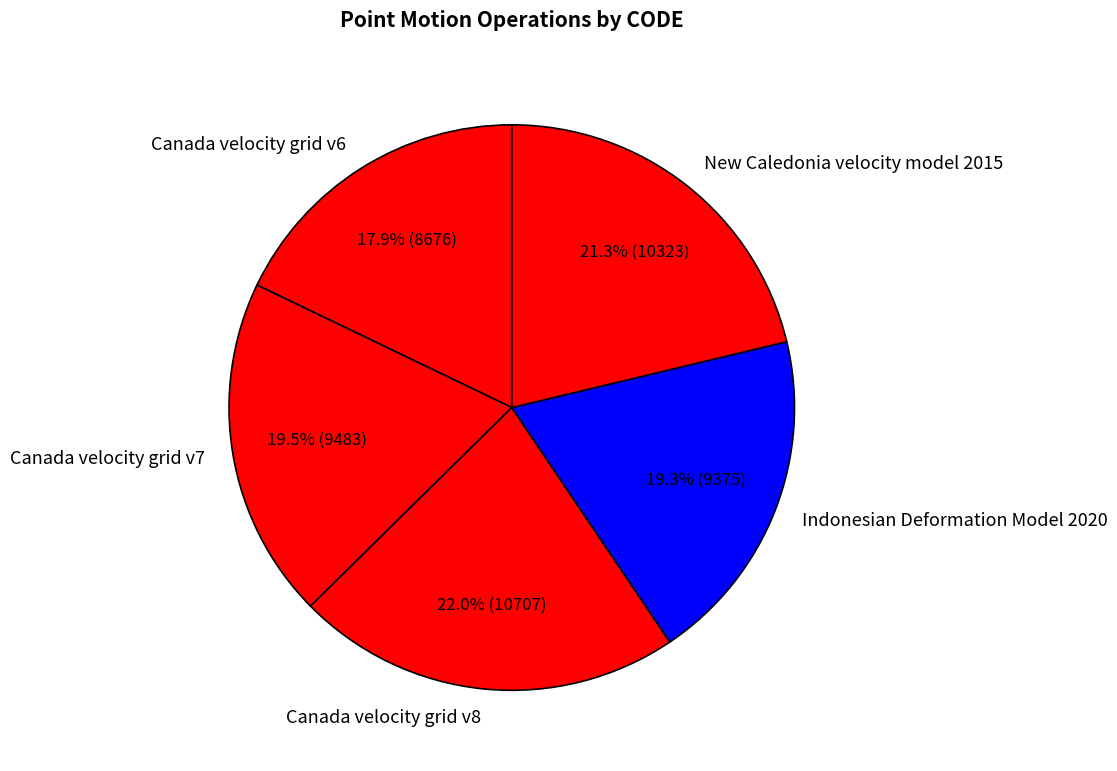

To the nearest percent, what is the difference between the Canada velocity grid v6 and Canada velocity grid v8 slice percentages?

4%